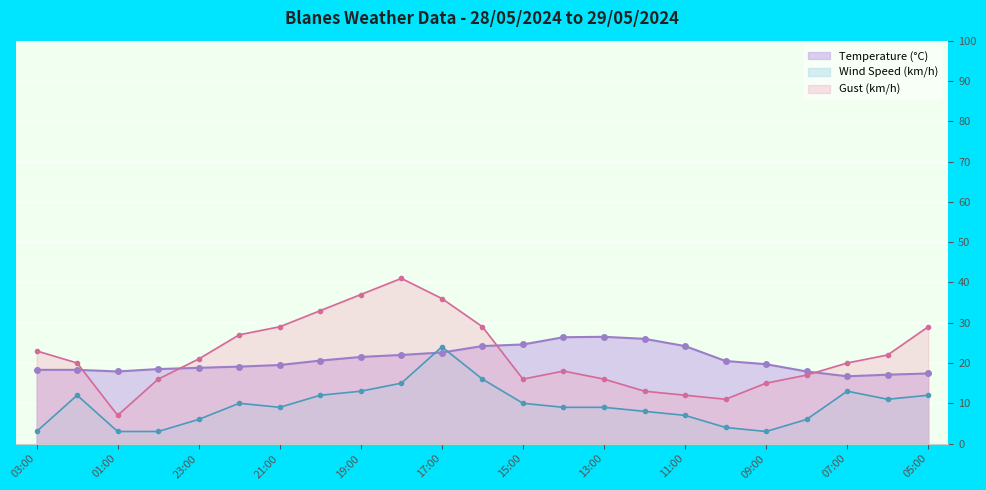

What value does the Temperature (°C) series have at 20:00?

20.6